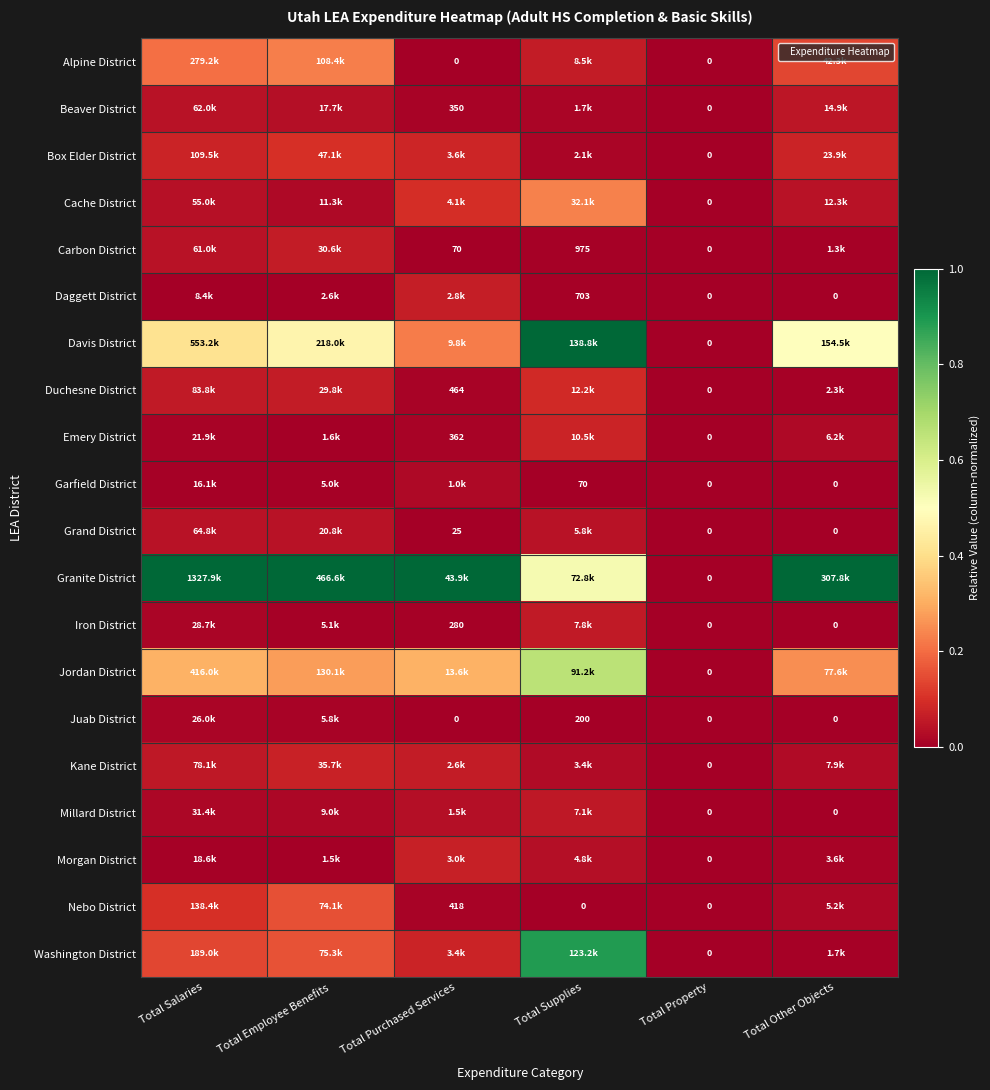

Between Total Salaries and Total Supplies, which is larger?

Total Salaries